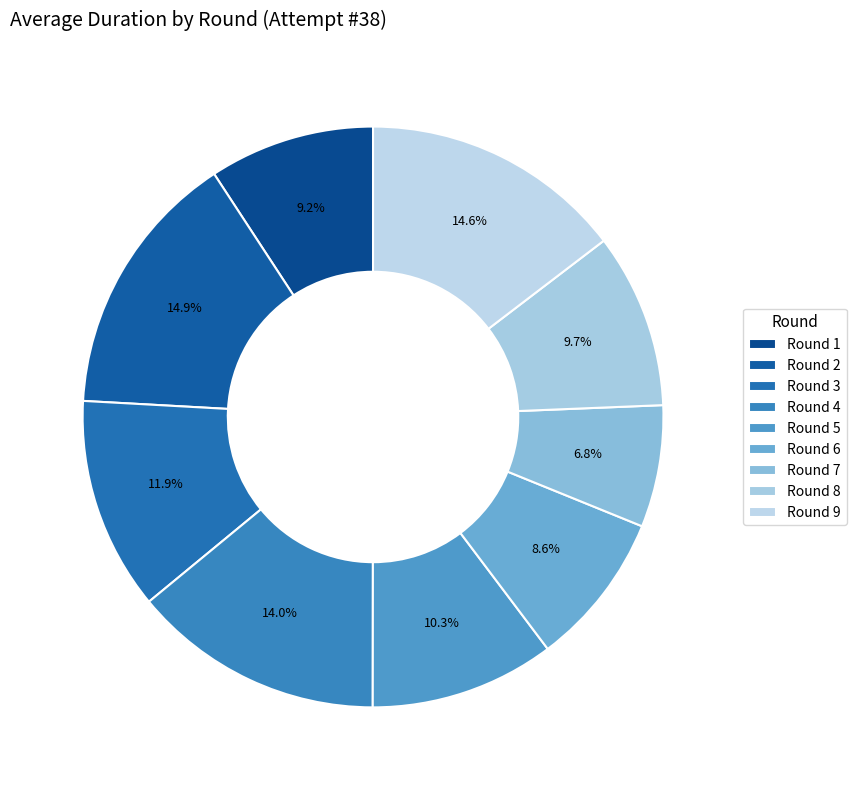

Count the number of slices in the pie.

9